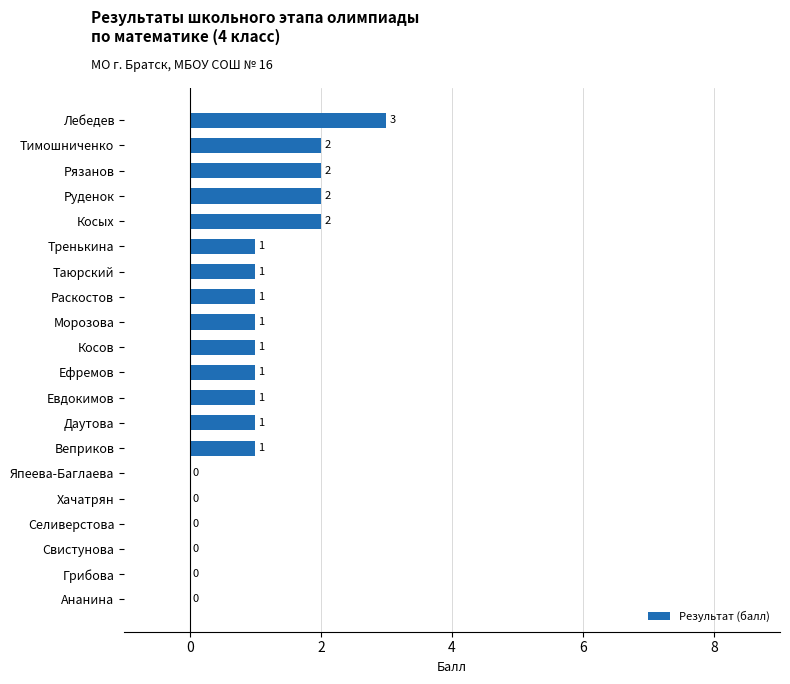

The value at Лебедев is 3. True or false?

True